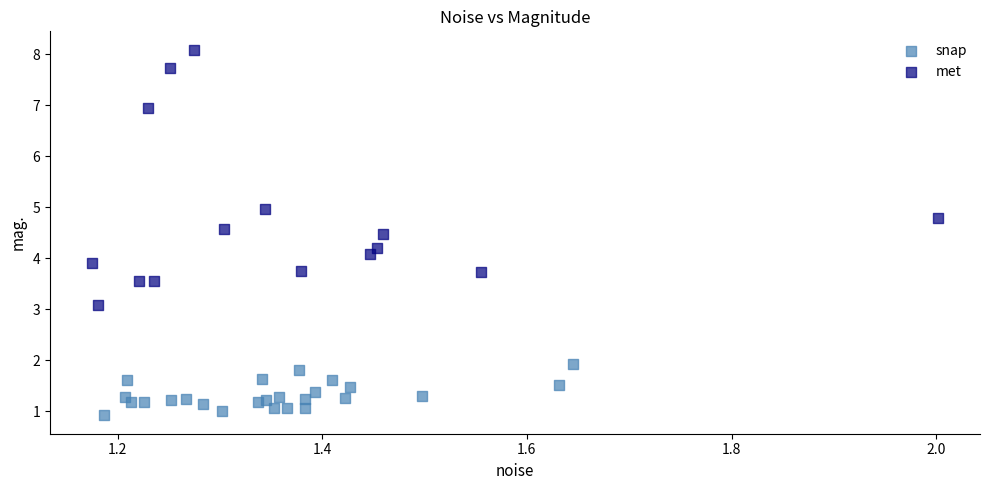

Which series contains the lowest Y value?

snap